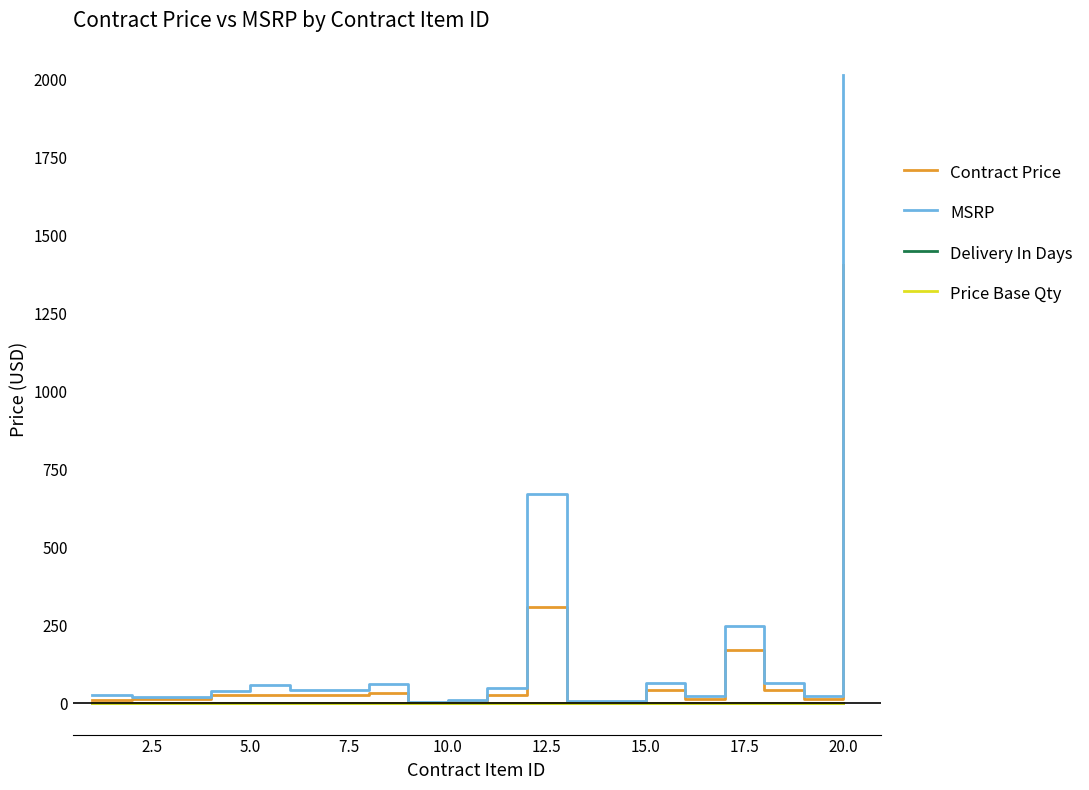

At how many categories does at least one series exceed 1198?

1